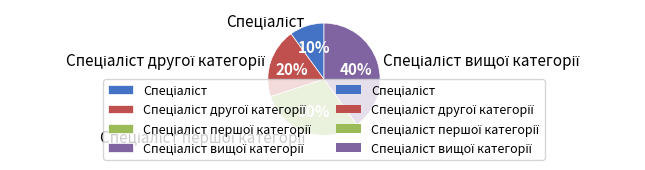

Is there any slice that represents more than half of the pie?

No